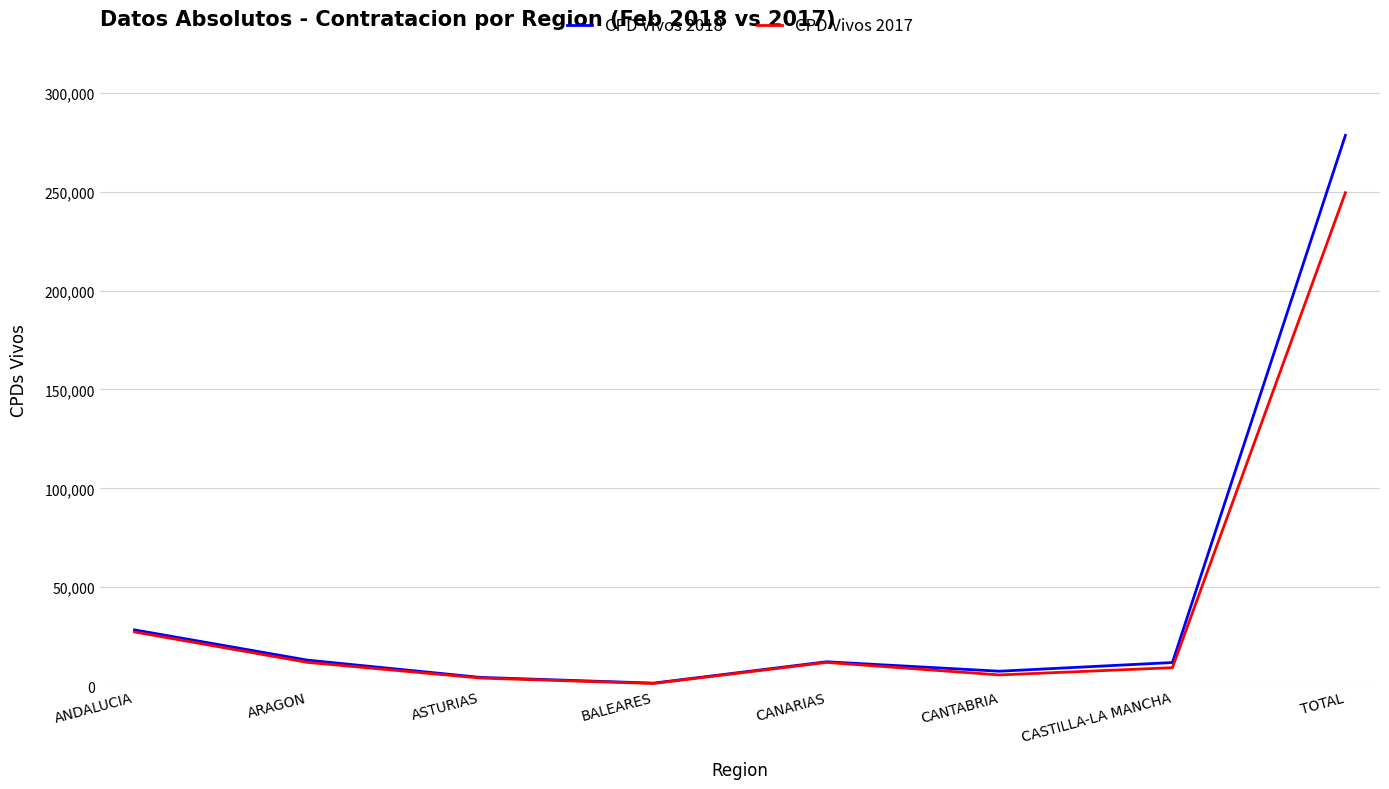

At which label does CPD Vivos 2017 first exceed 11970?

ANDALUCIA